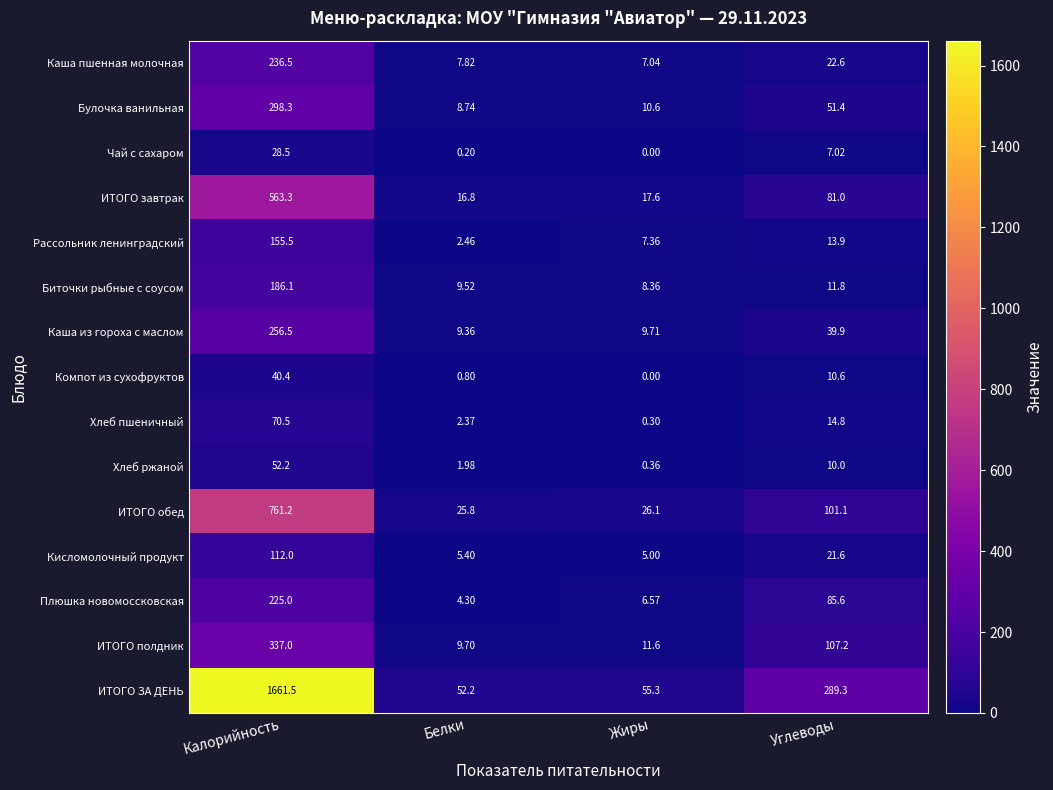

Between Калорийность and Жиры, which series saw the biggest shift?

ИТОГО ЗА ДЕНЬ